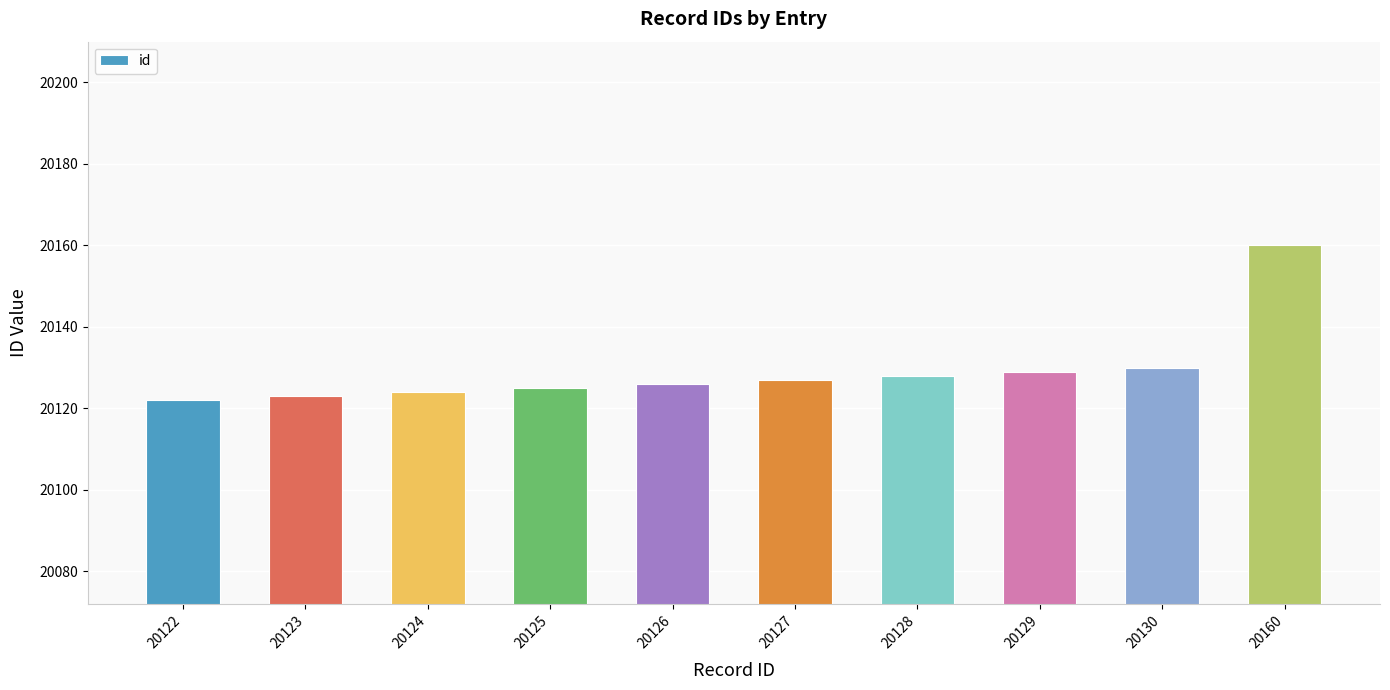

Does the chart contain stacked bars?

No